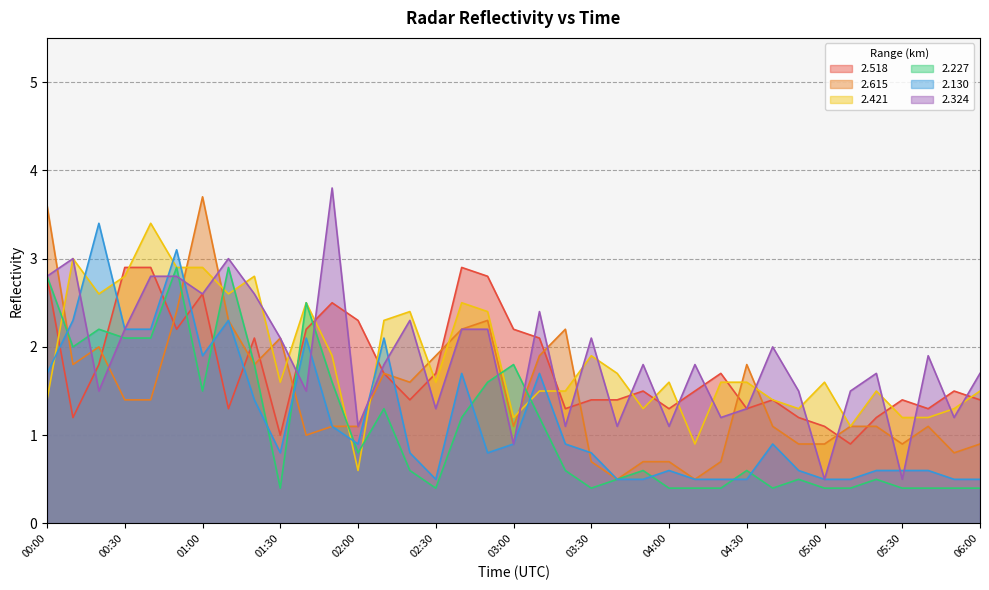

Reading right to left, extract all data points from this chart.

2.518: 1.4	1.5	1.3	1.4	1.2	0.9	1.1	1.2	1.4	1.3	1.7	1.5	1.3	1.5	1.4	1.4	1.3	2.1	2.2	2.8	2.9	1.7	1.4	1.7	2.3	2.5	2.2	1.0	2.1	1.3	2.6	2.2	2.9	2.9	1.8	1.2	2.8
2.615: 0.9	0.8	1.1	0.9	1.1	1.1	0.9	0.9	1.1	1.8	0.7	0.5	0.7	0.7	0.5	0.7	2.2	1.9	1.1	2.3	2.2	1.9	1.6	1.7	1.1	1.1	1.0	2.1	1.8	2.3	3.7	2.4	1.4	1.4	2.0	1.8	3.6
2.421: 1.5	1.3	1.2	1.2	1.5	1.1	1.6	1.3	1.4	1.6	1.6	0.9	1.6	1.3	1.7	1.9	1.5	1.5	1.2	2.4	2.5	1.6	2.4	2.3	0.6	1.9	2.5	1.6	2.8	2.6	2.9	2.9	3.4	2.8	2.6	3.0	1.4
2.227: 0.4	0.4	0.4	0.4	0.5	0.4	0.4	0.5	0.4	0.6	0.4	0.4	0.4	0.6	0.5	0.4	0.6	1.2	1.8	1.6	1.2	0.4	0.6	1.3	0.8	1.6	2.5	0.4	1.8	2.9	1.5	2.9	2.1	2.1	2.2	2.0	2.8
2.130: 0.5	0.5	0.6	0.6	0.6	0.5	0.5	0.6	0.9	0.5	0.5	0.5	0.6	0.5	0.5	0.8	0.9	1.7	0.9	0.8	1.7	0.5	0.8	2.1	0.9	1.1	2.1	0.8	1.4	2.3	1.9	3.1	2.2	2.2	3.4	2.3	1.7
2.324: 1.7	1.2	1.9	0.5	1.7	1.5	0.5	1.5	2.0	1.3	1.2	1.8	1.1	1.8	1.1	2.1	1.1	2.4	0.9	2.2	2.2	1.3	2.3	1.8	1.1	3.8	1.5	2.1	2.6	3.0	2.6	2.8	2.8	2.2	1.5	3.0	2.8